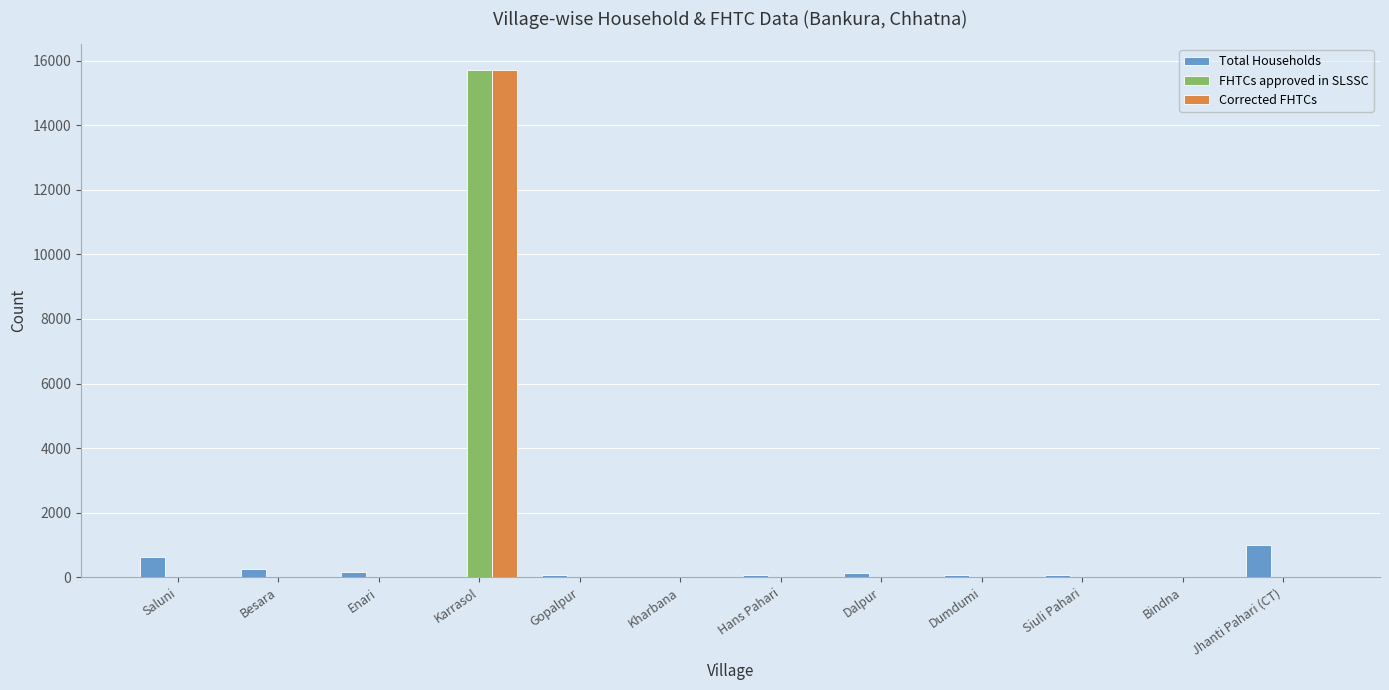

What is the highest value of the FHTCs approved in SLSSC series?

15728